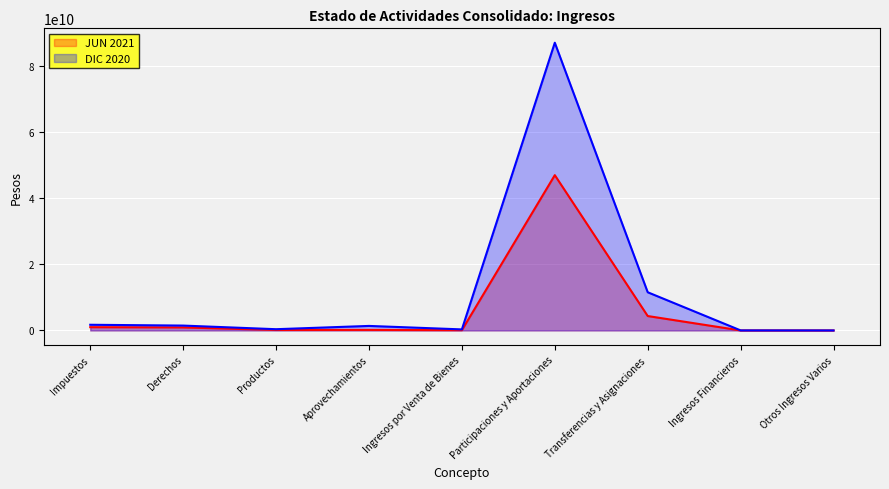

What is the total value across all series at Transferencias y Asignaciones?

15939567631